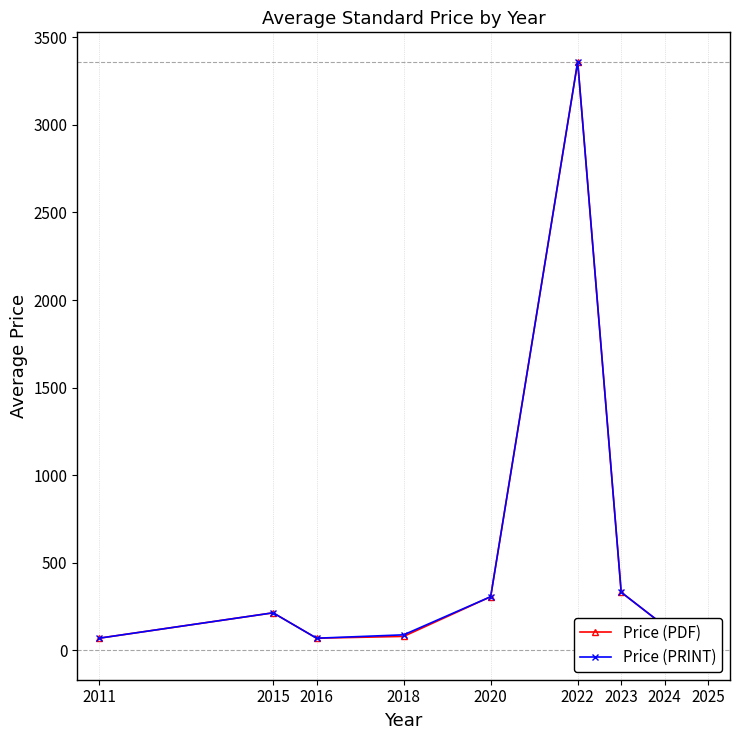

What value does the Price (PRINT) series have at 2024?

138.6